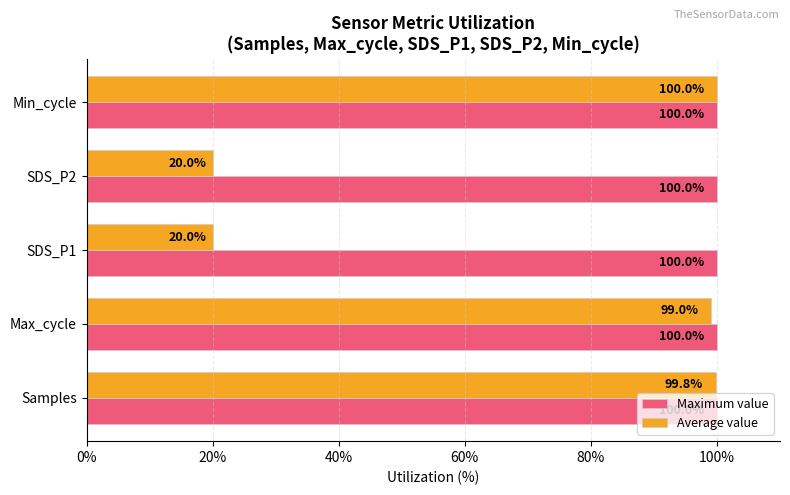

What is the sum of all Maximum value values?

500.0